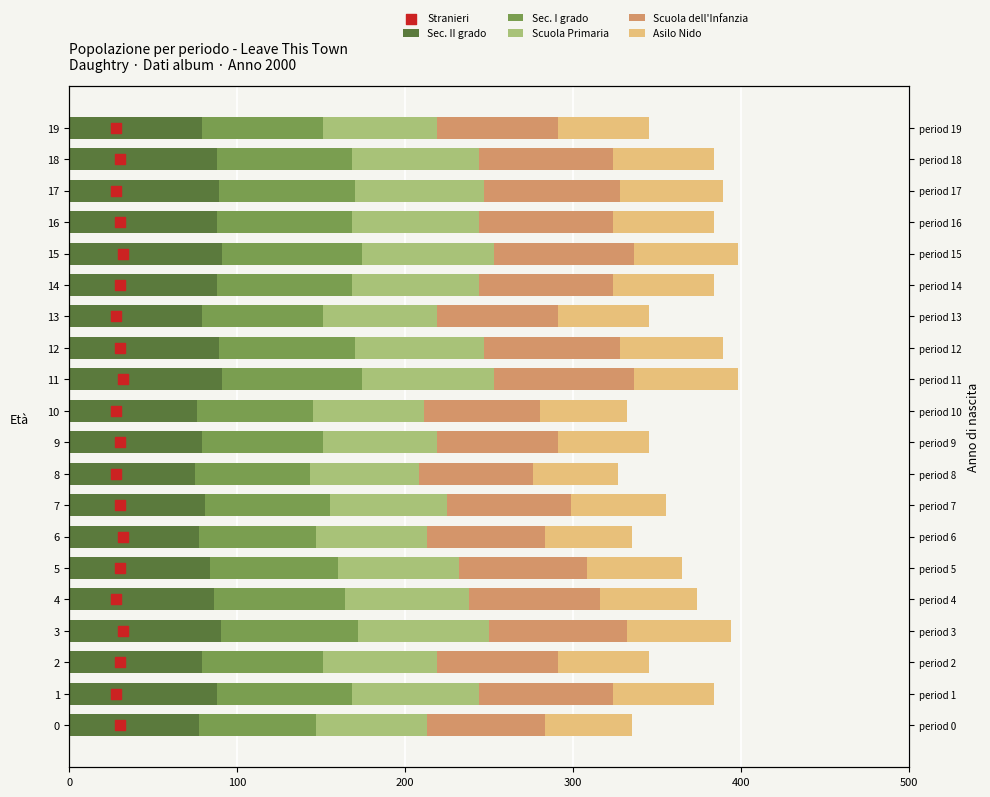

At how many categories does at least one series exceed 71?

20